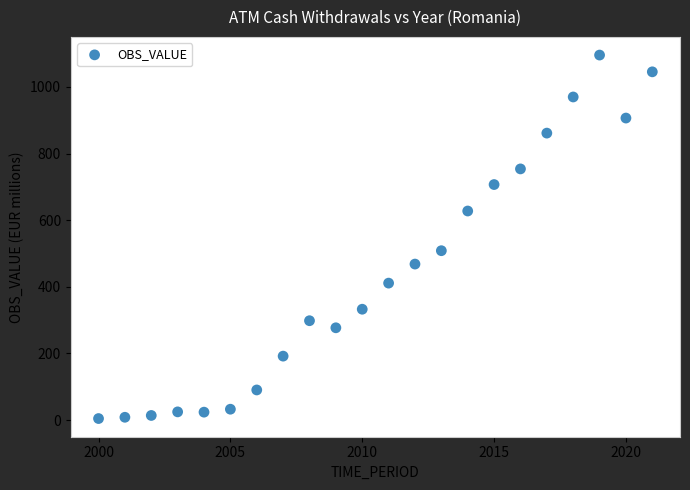

What is the range of Y values (max minus min)?

1091.4